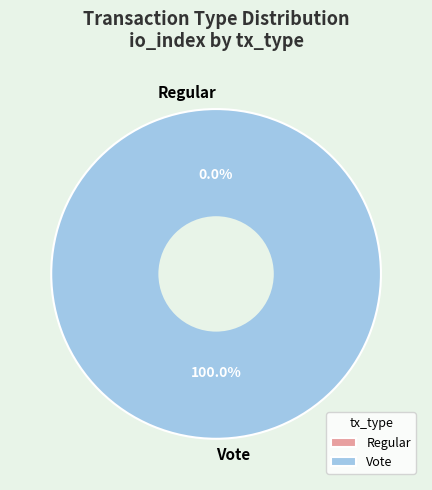

Which slice represents more than half of the pie?

Vote